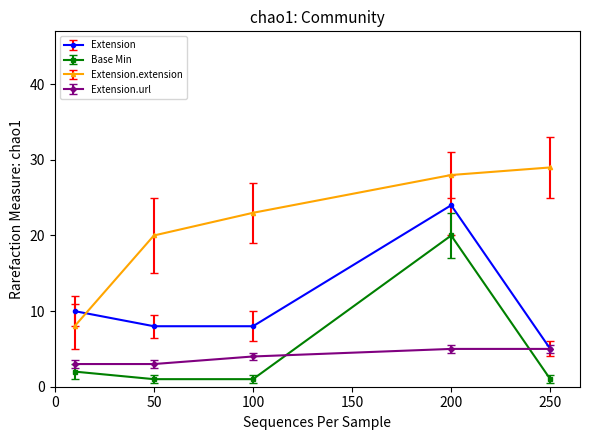

Is this an area chart (filled region under the line)?

No